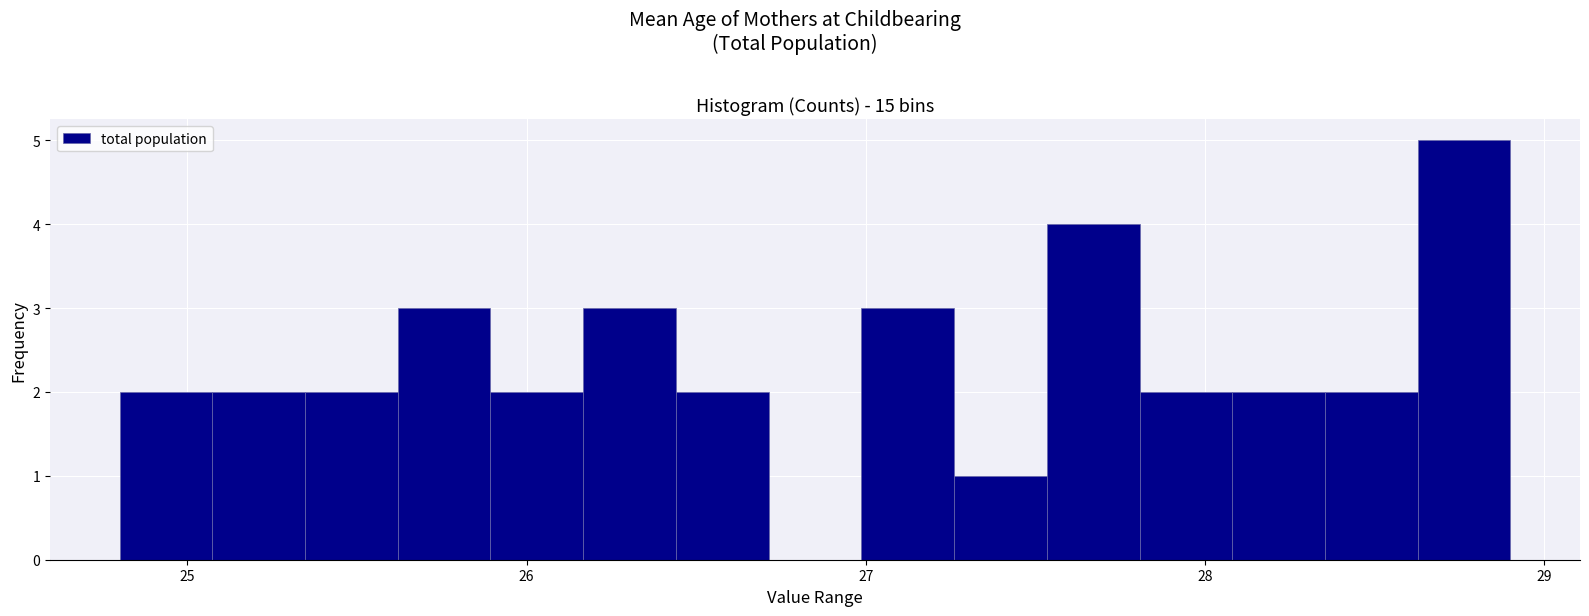

Read against the x-axis, roughly where is the centre of the tallest bar?

28.8